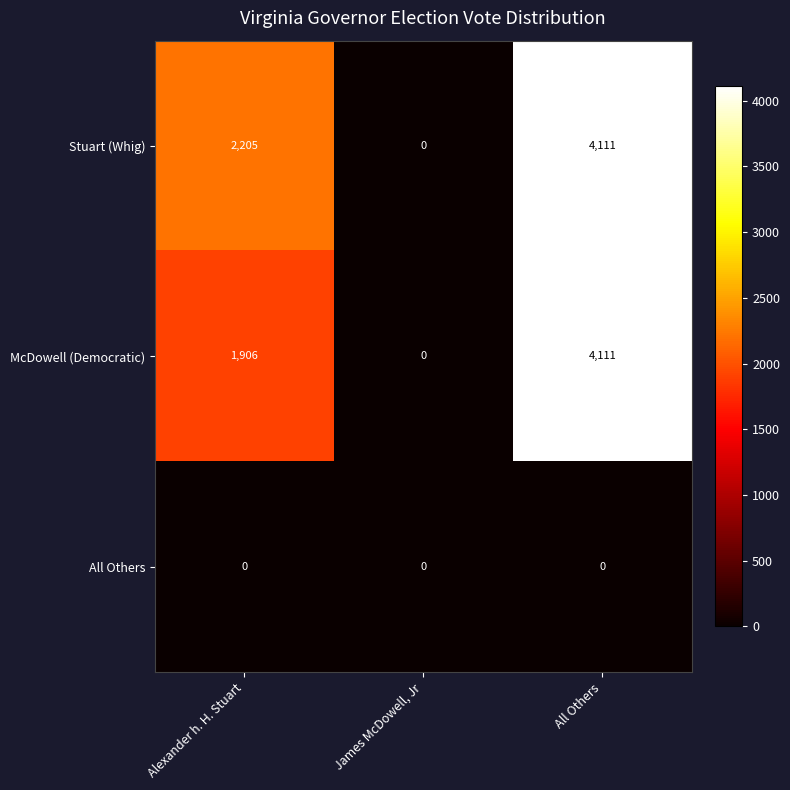

At which category is the sum across all series the highest?

All Others